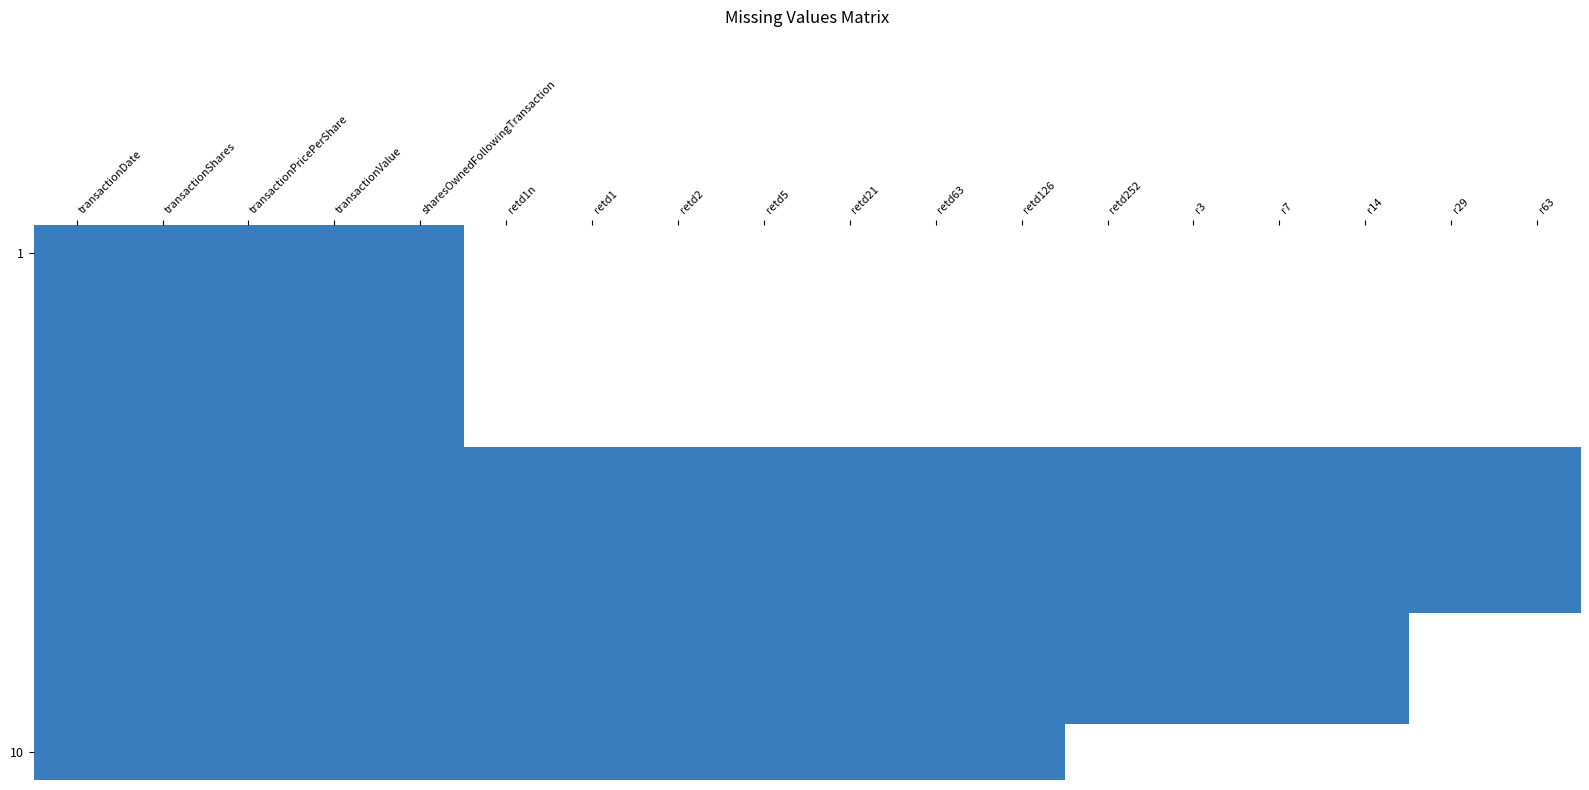

At how many categories does at least one series exceed 0?

18